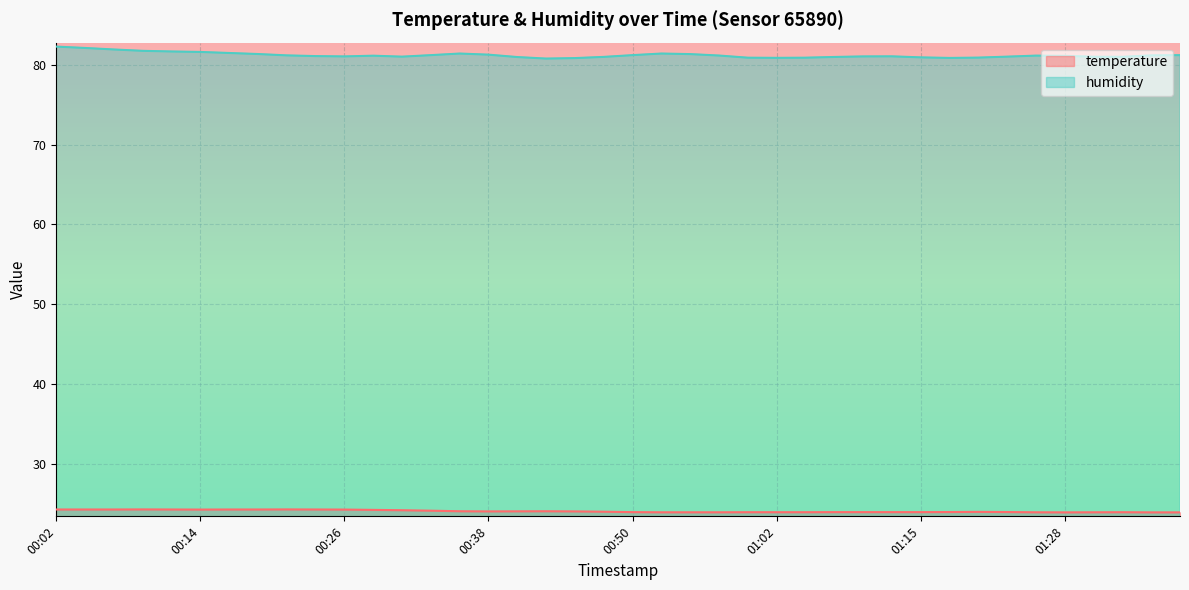

What is the value of the humidity point at the 34th from the left?

81.0